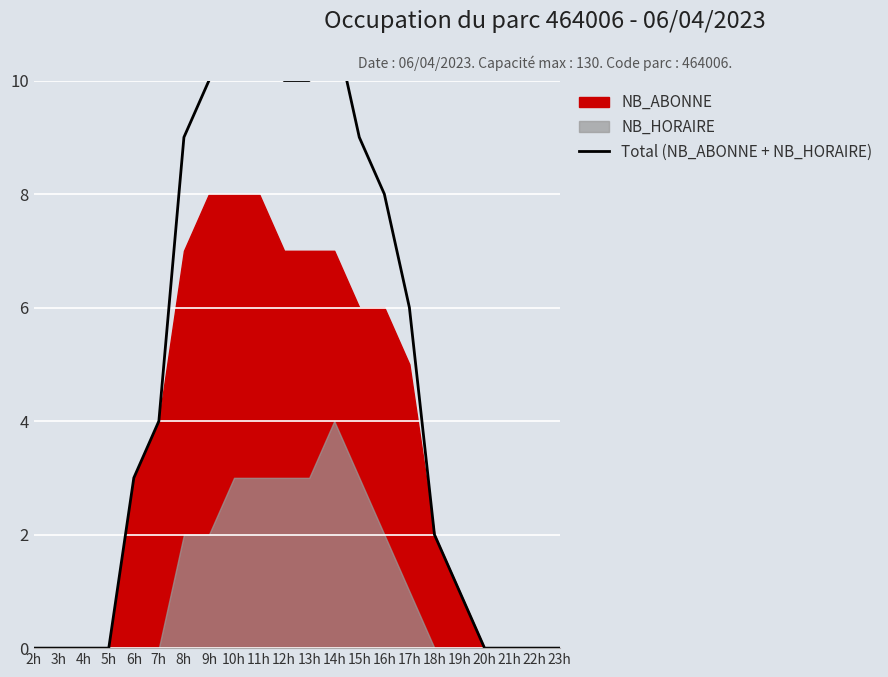

True or false: there are more than 2 points higher than both neighbors.

False